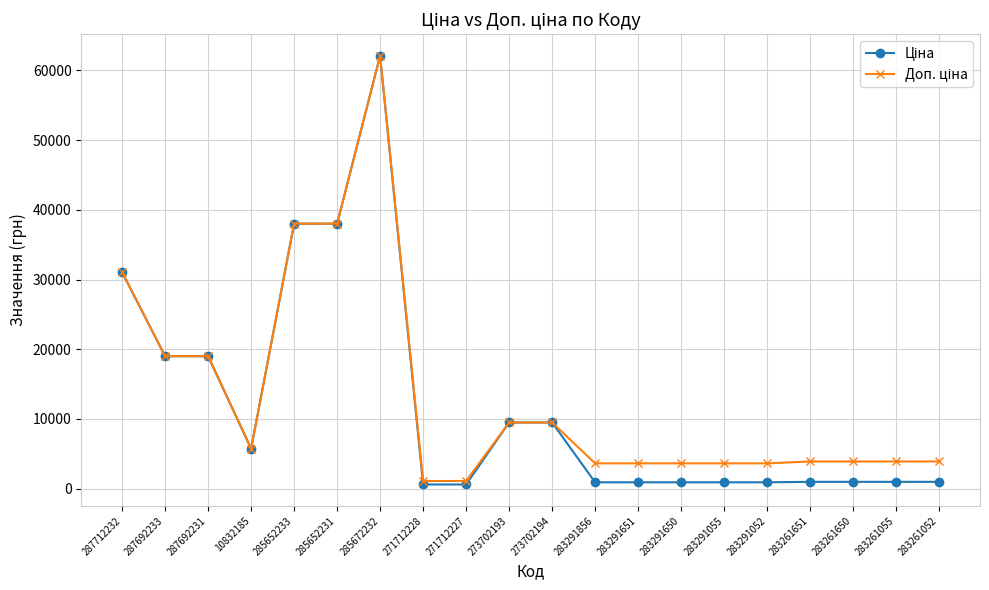

At which category is the sum across all series the highest?

285672232